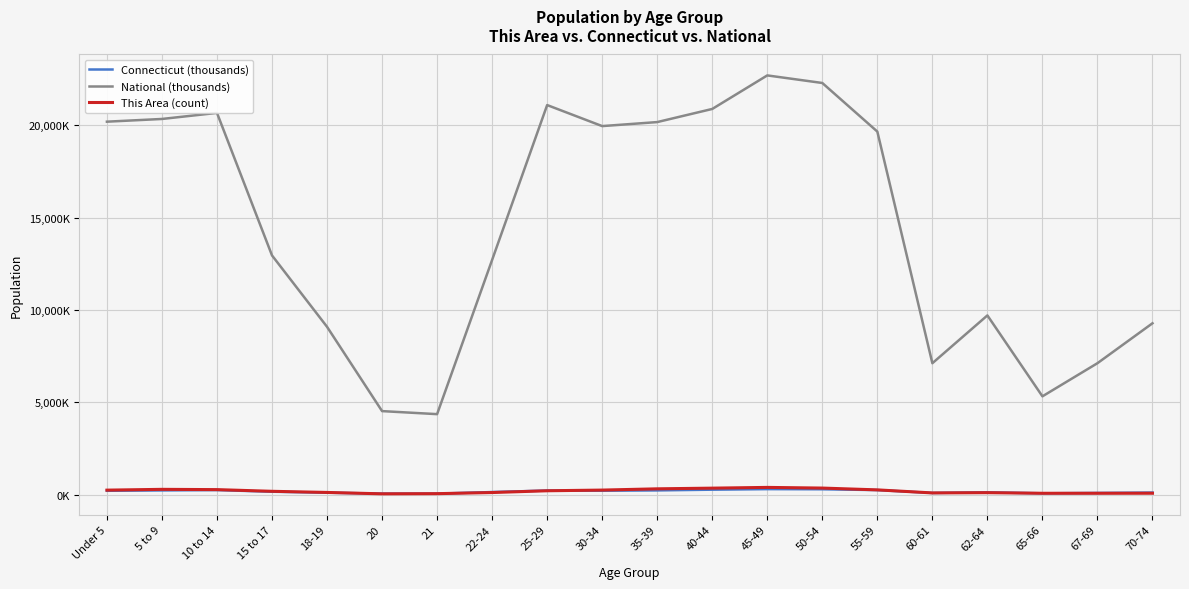

What position from the right is 55-59?

6